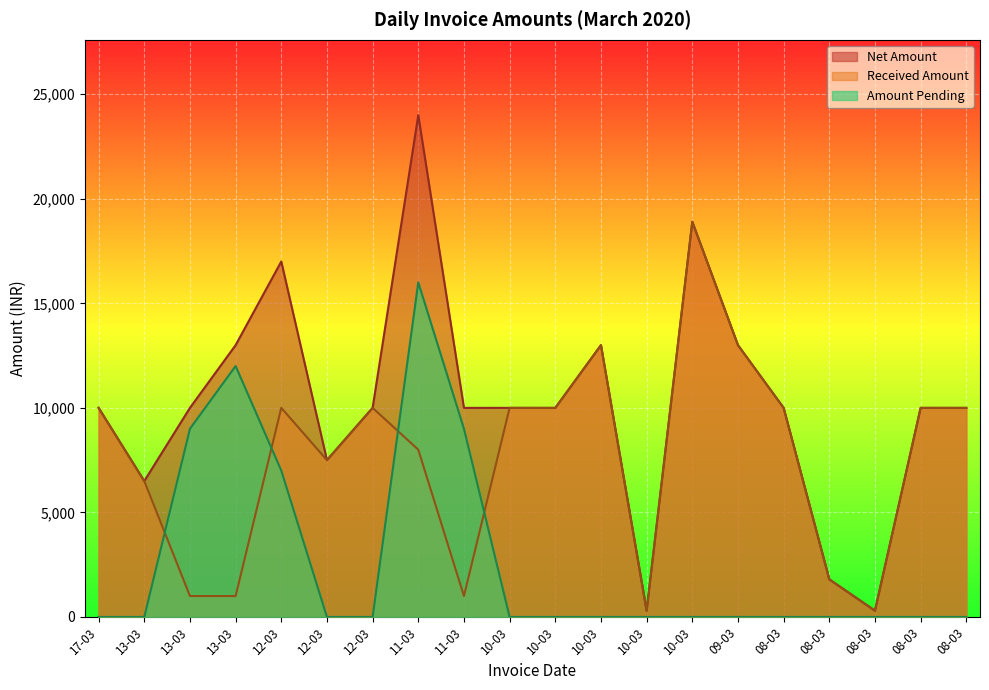

True or false: Received Amount has a value of 670 at 13-03.

False